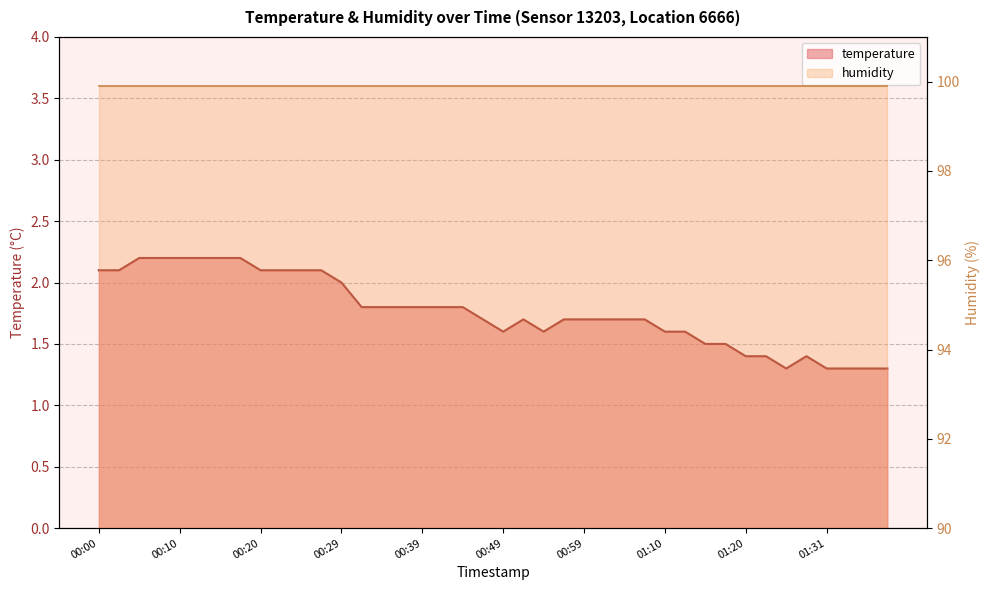

List the labels in order of value, smallest first.

01:25, 01:31, 01:33, 01:36, 01:38, 01:20, 01:23, 01:28, 01:15, 01:18, 00:49, 00:54, 01:10, 01:12, 00:47, 00:52, 00:57, 00:59, 01:02, 01:04, 01:07, 00:32, 00:34, 00:37, 00:39, 00:42, 00:44, 00:29, 00:00, 00:02, 00:20, 00:22, 00:24, 00:27, 00:05, 00:07, 00:10, 00:12, 00:15, 00:17